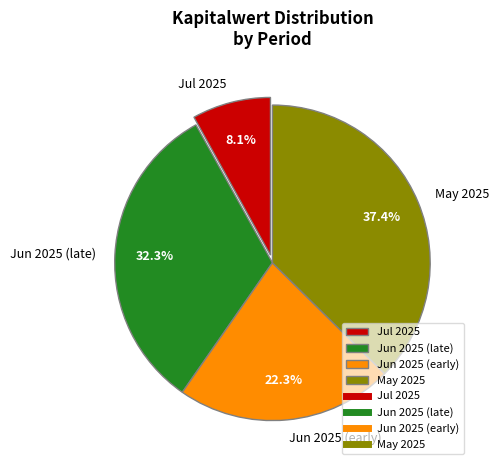

Is there any slice that represents more than half of the pie?

No